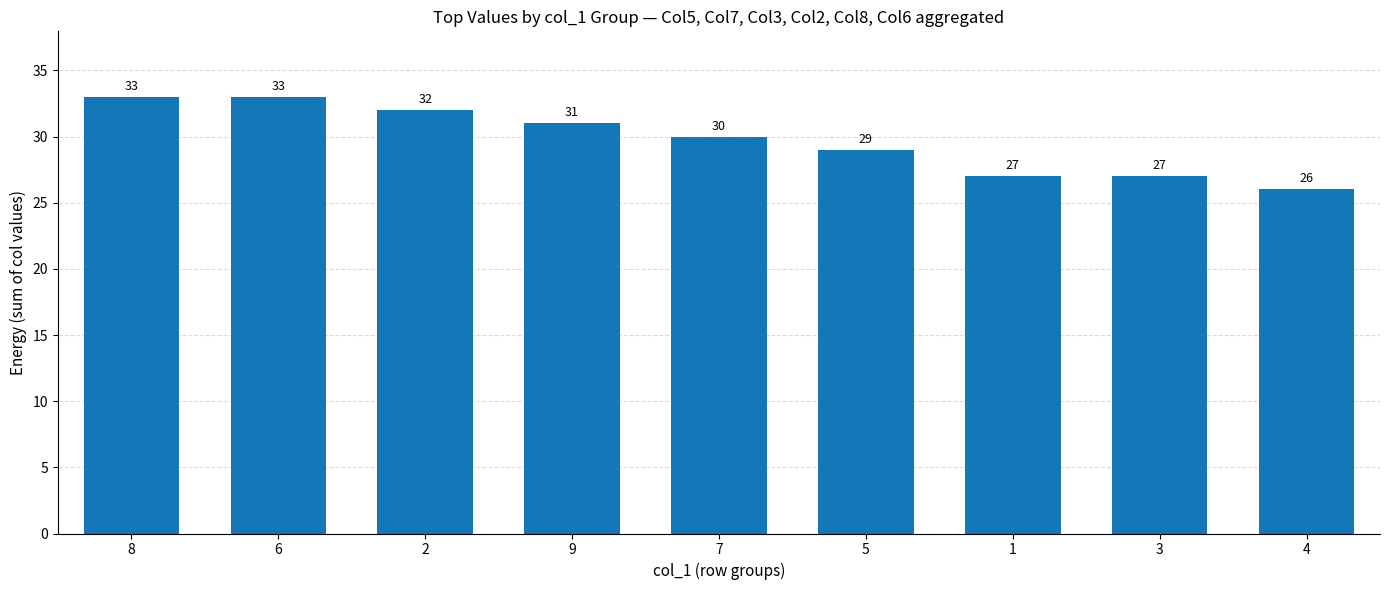

Where is the data nearest to the value 29?

5